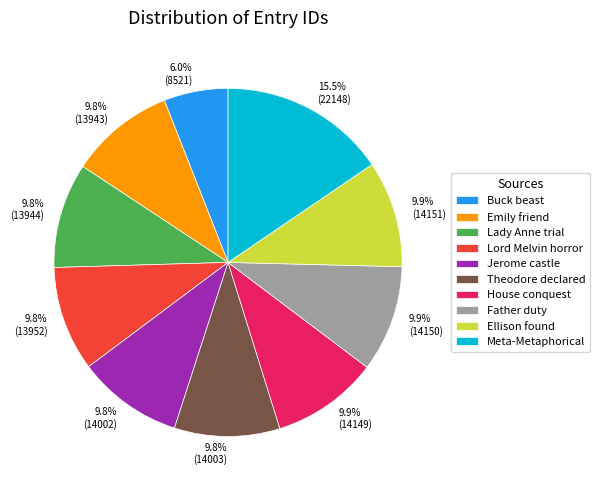

Is there any slice that represents more than half of the pie?

No